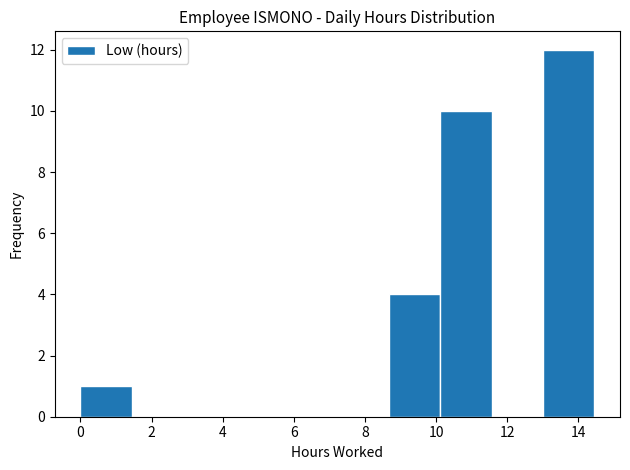

Over which range of the x-axis is the bar tallest?

13.0 to 14.4